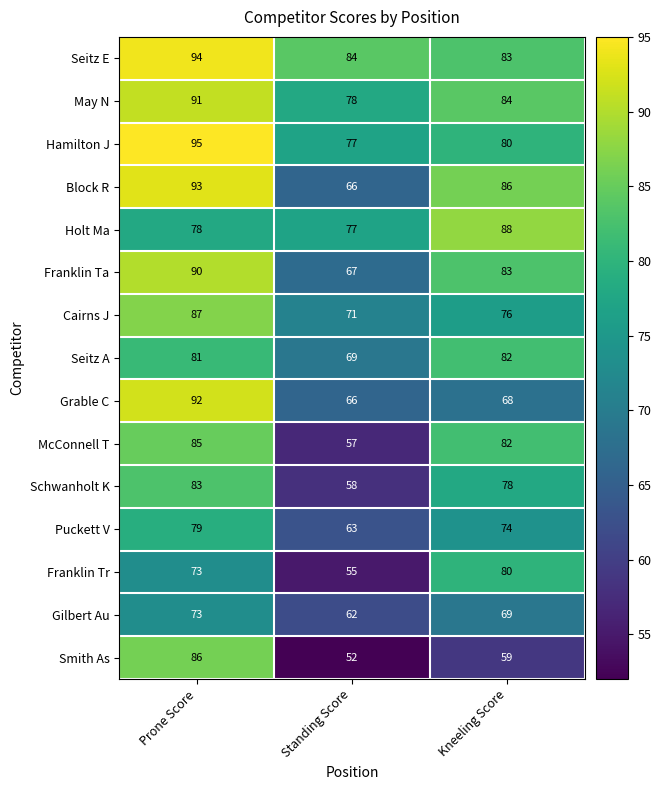

List the series in order of their peak value, highest first.

Hamilton J, Seitz E, Block R, Grable C, May N, Franklin Ta, Holt Ma, Cairns J, Smith As, McConnell T, Schwanholt K, Seitz A, Franklin Tr, Puckett V, Gilbert Au